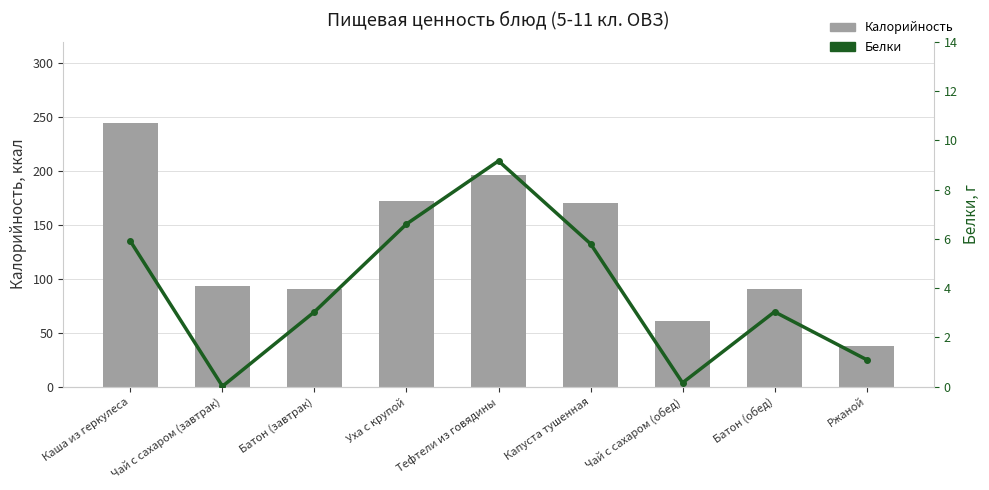

Rank the series by their maximum value, from lowest to highest.

Белки, Калорийность